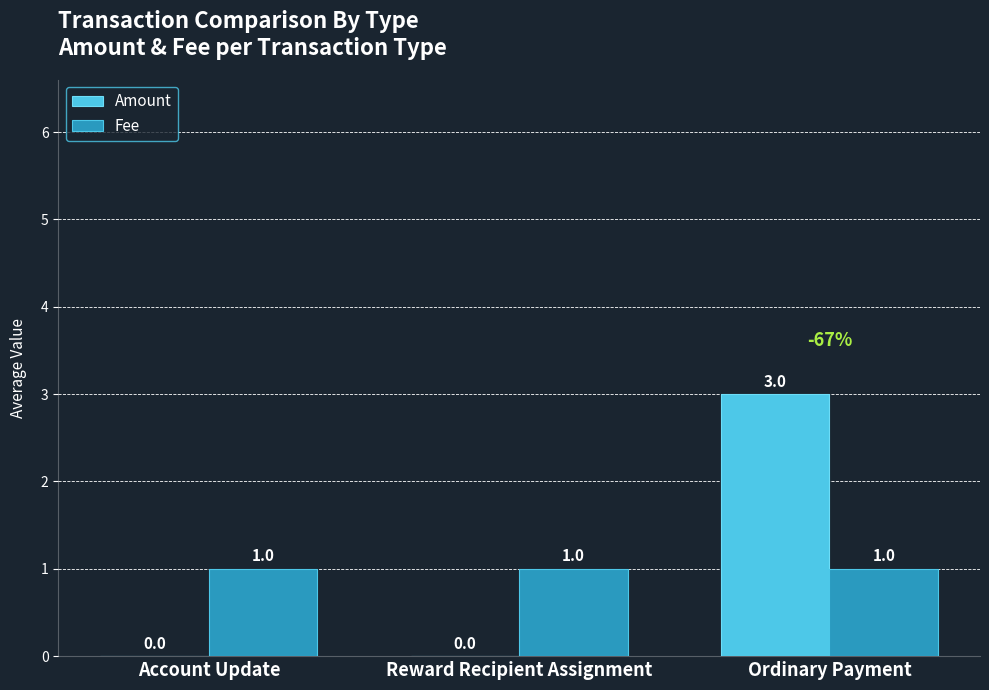

Which series changed the most between Reward Recipient Assignment and Ordinary Payment?

Amount